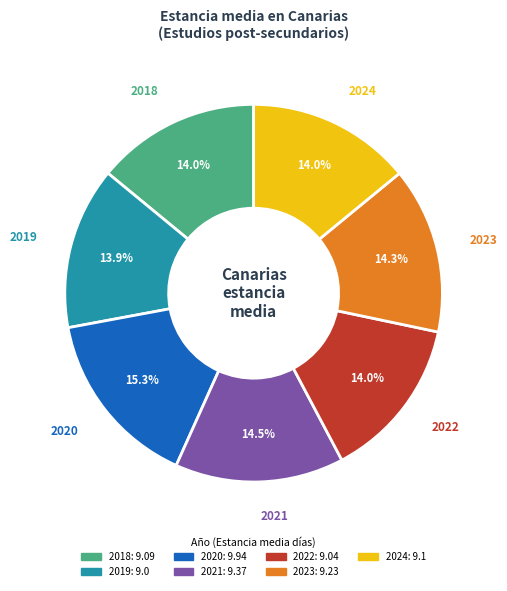

Which slice is the largest?

2020